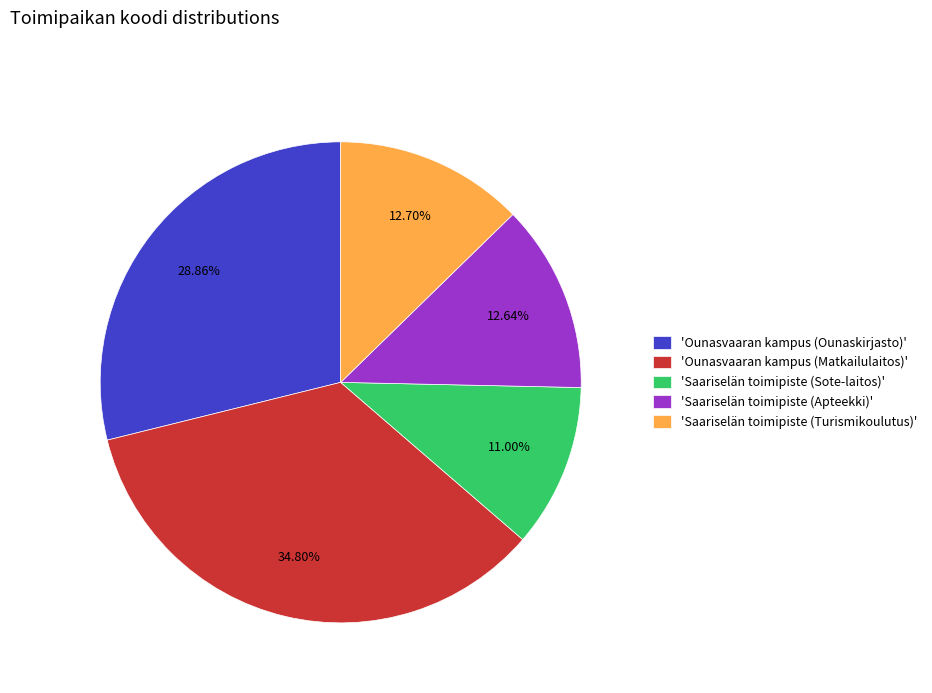

What is the largest slice in the pie chart?

'Ounasvaaran kampus (Matkailulaitos)'